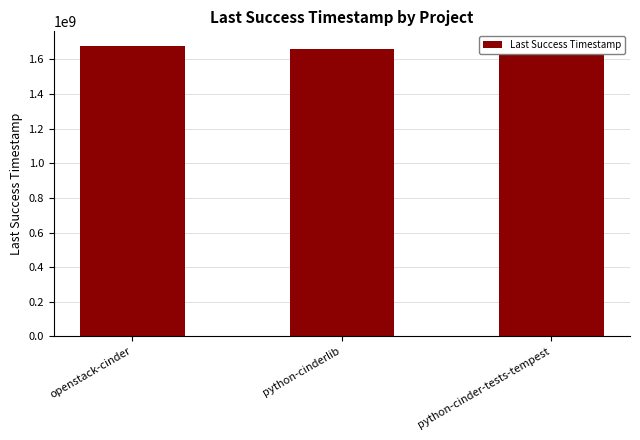

At which category does the chart reach its peak across all series?

python-cinder-tests-tempest